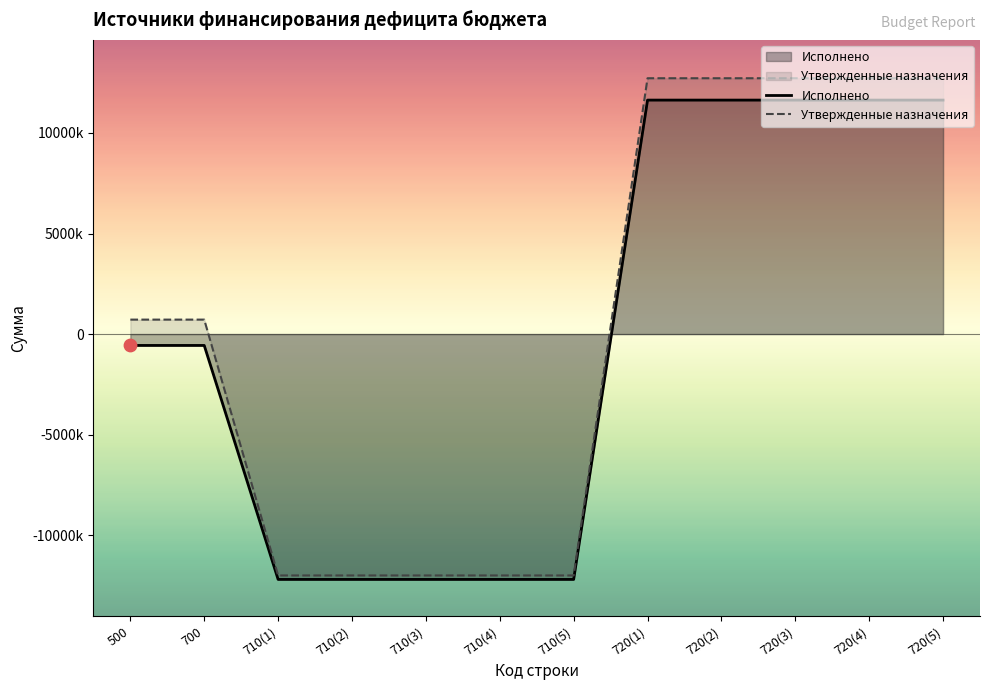

At which category is the sum across all series the highest?

720(1)